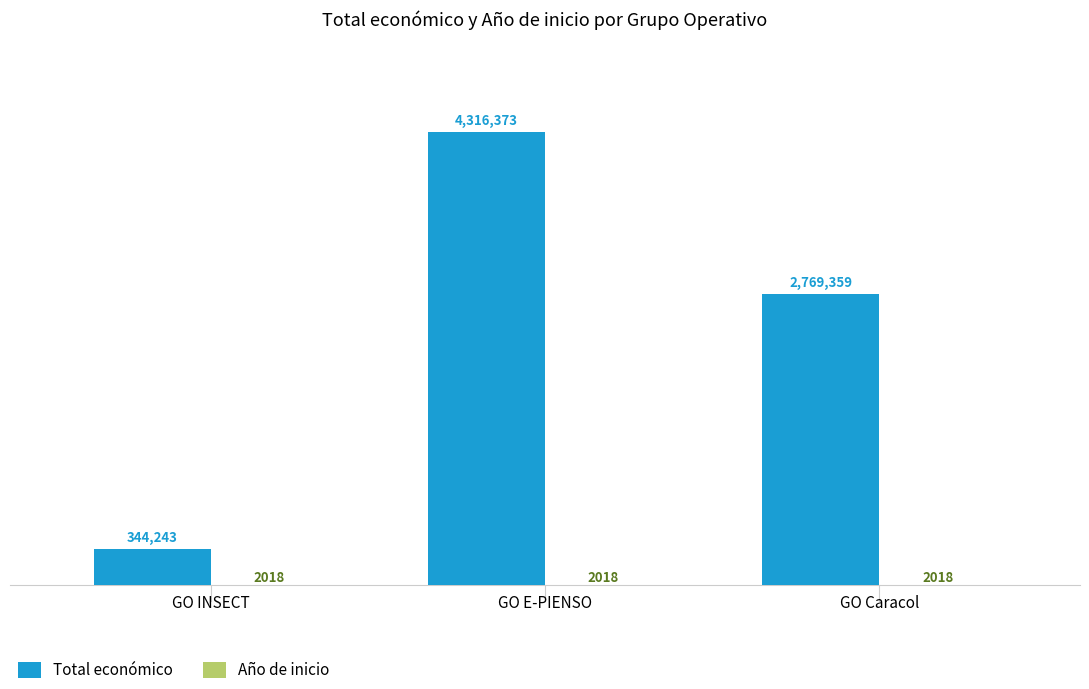

Which label corresponds to the largest value in the chart?

GO E-PIENSO